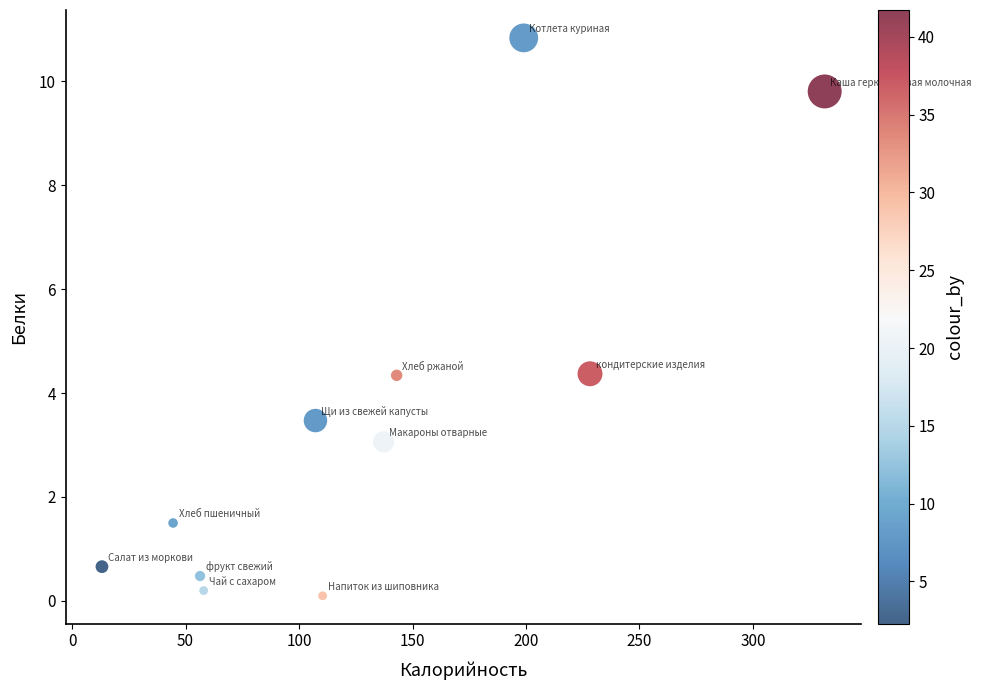

What is the average Y value?

3.5